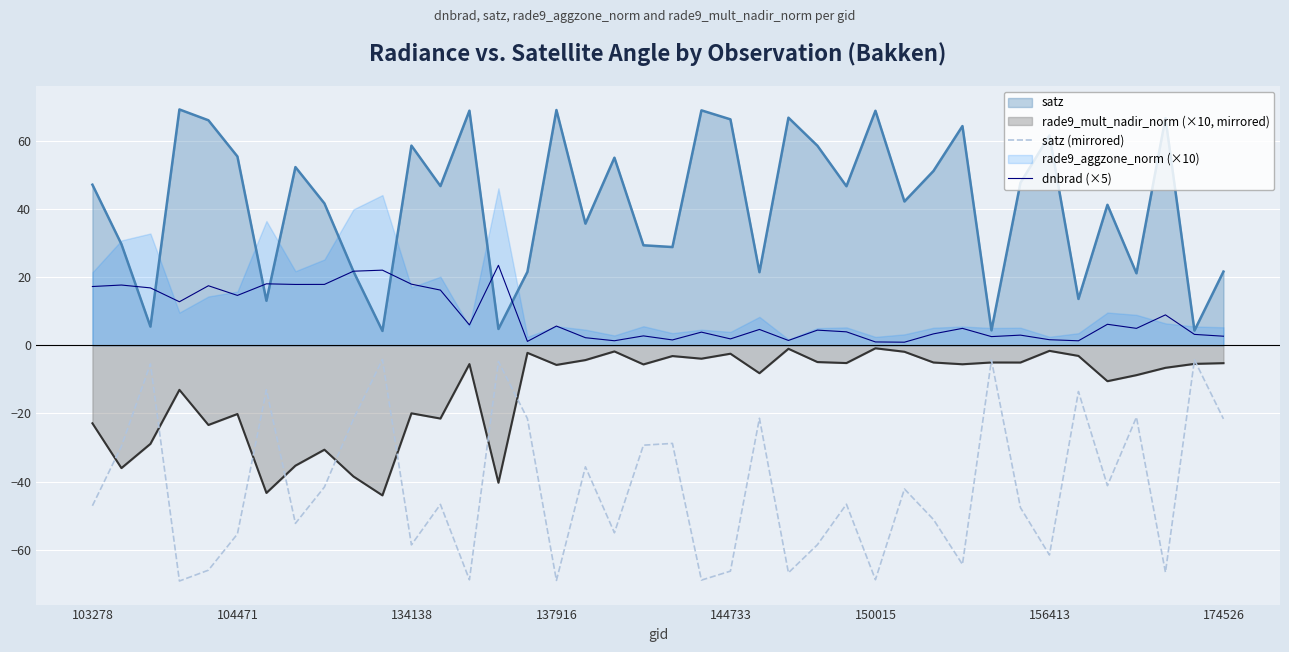

What is the value of the dnbrad (×5) point at the 32nd from the left?

2.5